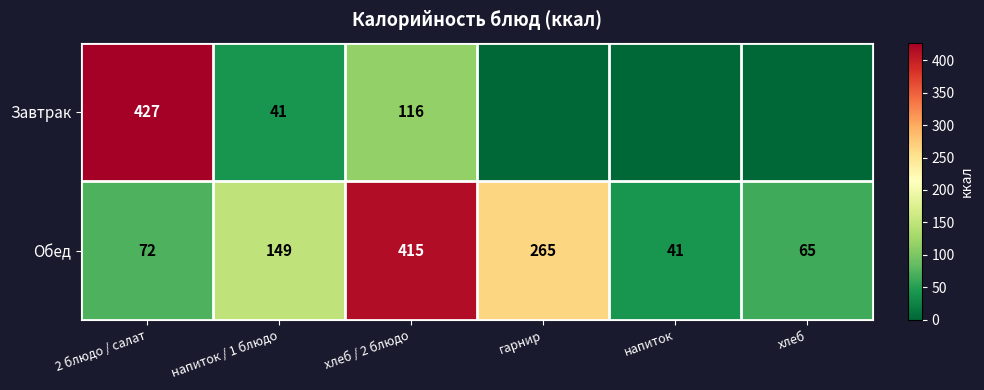

What is the spread (max minus min) of values at 2 блюдо / салат?

355